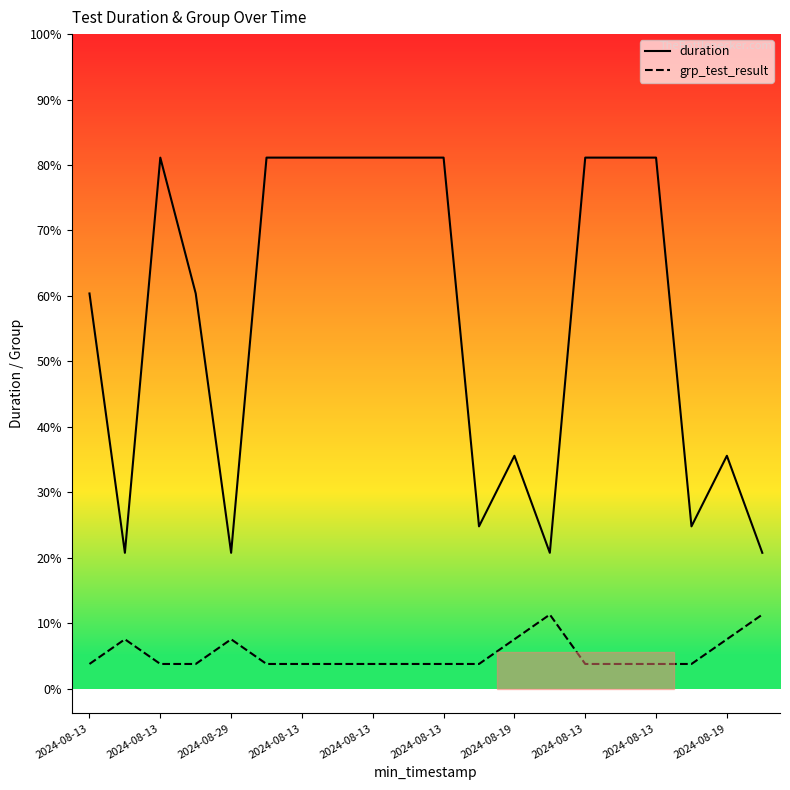

Does the chart have visible grid lines?

No